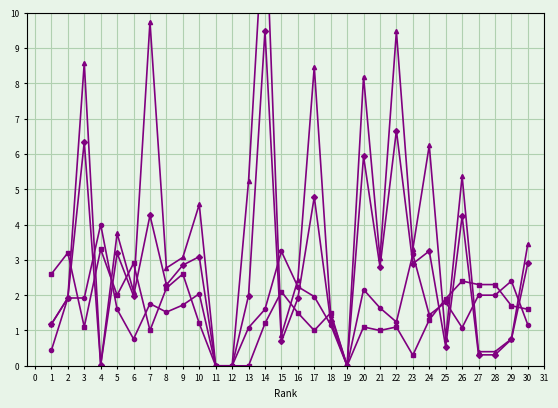

How many interior local valleys does the Total Docs. (3years) series have?

8